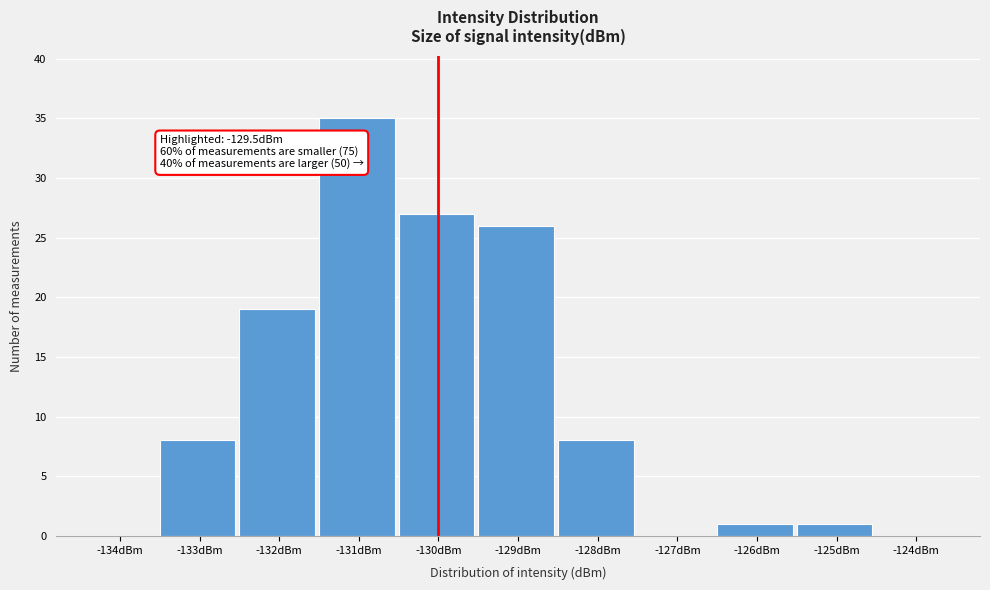

Reading left to right, what are all the values shown in this chart?

-134dBm=0	-133dBm=8	-132dBm=19	-131dBm=35	-130dBm=27	-129dBm=26	-128dBm=8	-127dBm=0	-126dBm=1	-125dBm=1	-124dBm=0